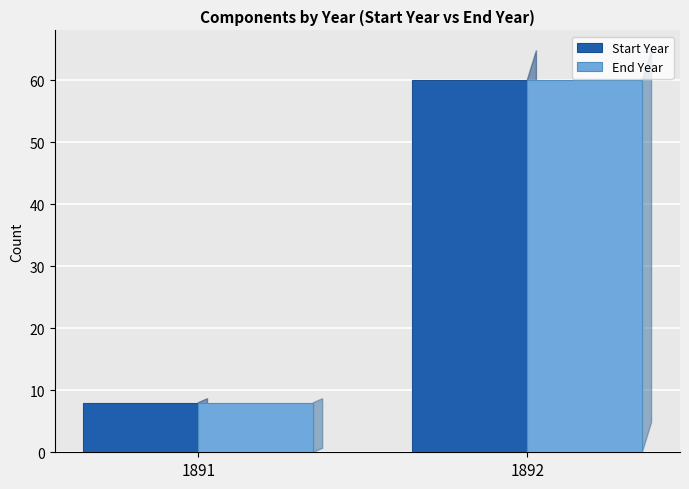

What is the value of the Start Year bar at the 1st from the left?

8